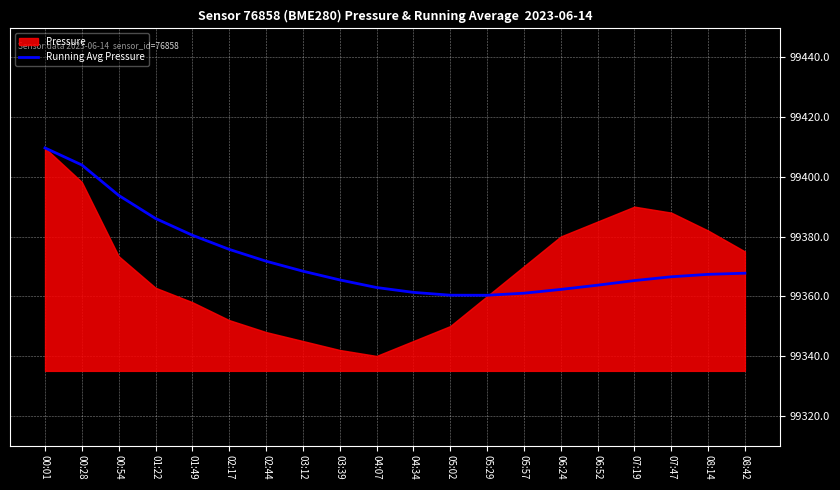

Reading right to left, what are all the values shown in this chart?

08:42=99367.7	08:14=99367.3	07:47=99366.5	07:19=99365.2	06:52=99363.7	06:24=99362.3	05:57=99361.0	05:29=99360.3	05:02=99360.3	04:34=99361.3	04:07=99362.9	03:39=99365.5	03:12=99368.4	02:44=99371.7	02:17=99375.7	01:49=99380.4	01:22=99386.0	00:54=99393.8	00:28=99404.0	00:01=99409.7